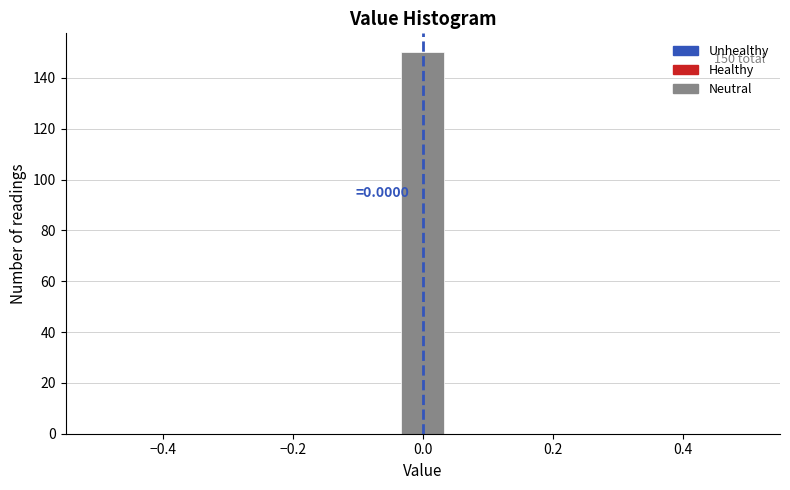

Around what value on the x-axis is the tallest bar? Give the approximate position of its centre, as read against the axis.

0.00